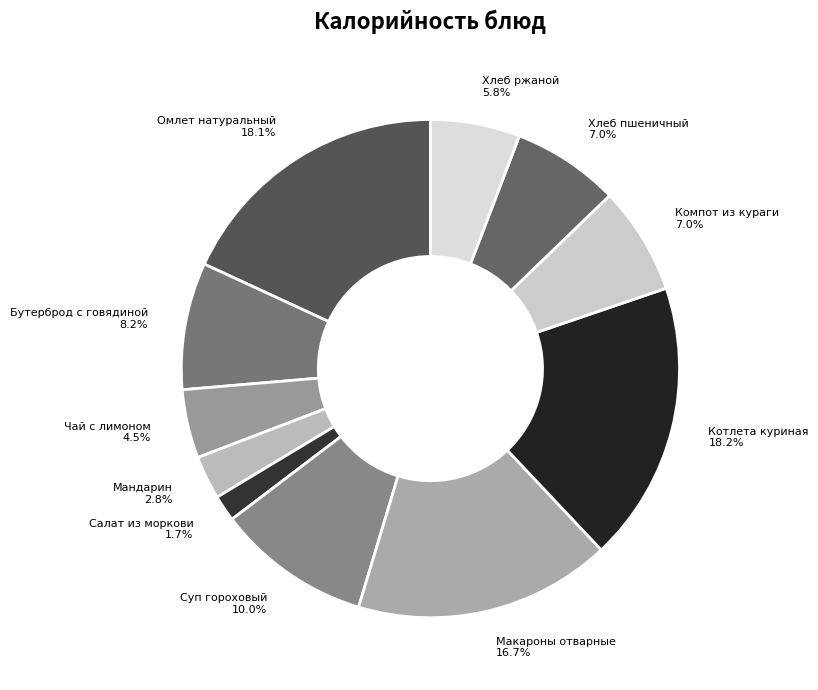

How many segments does this pie chart have?

11